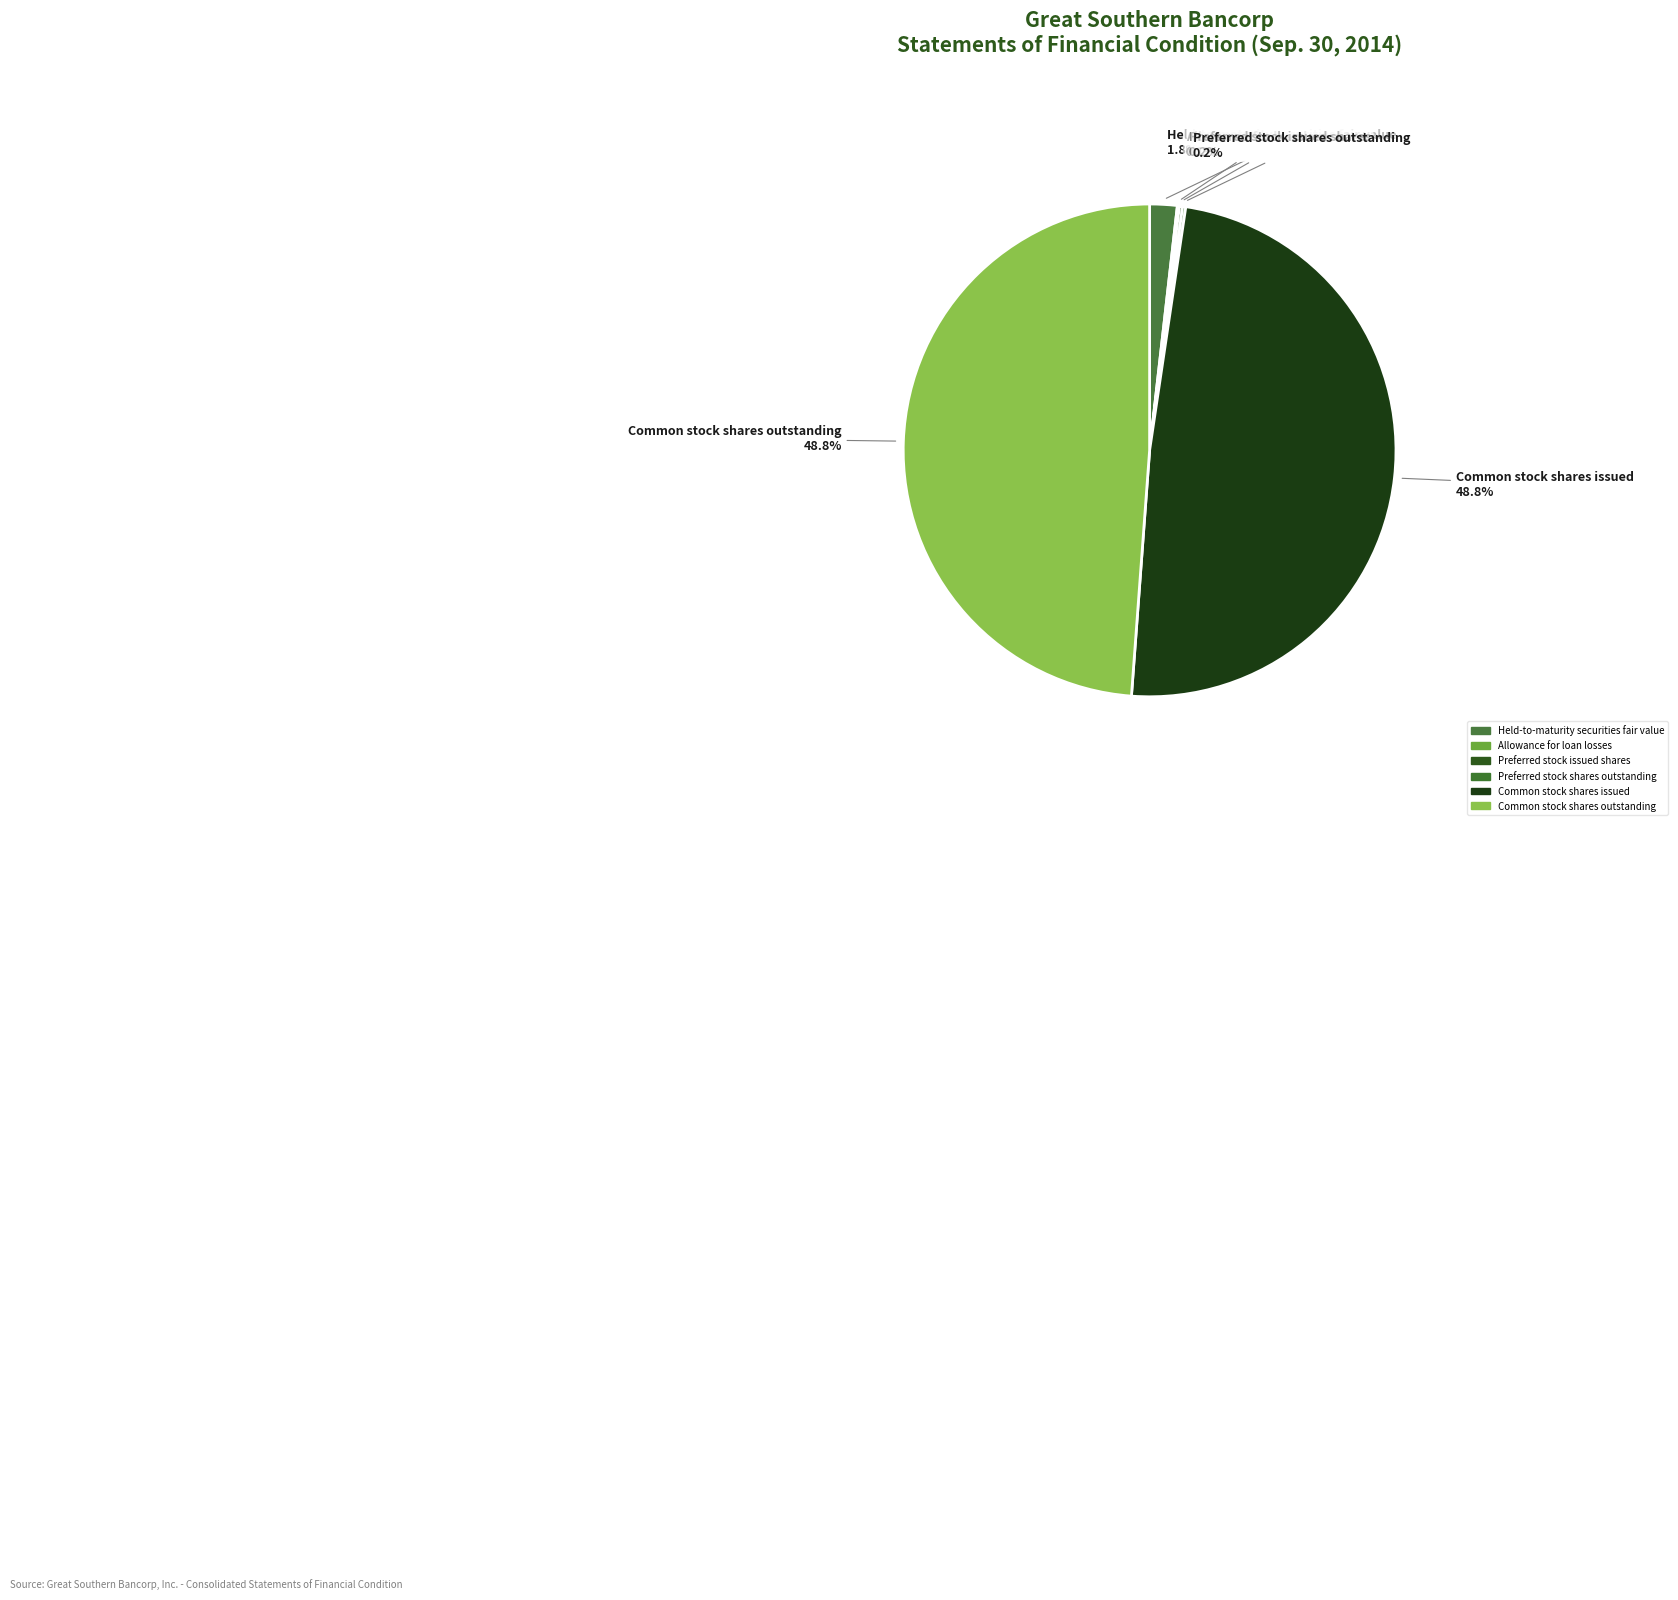

Do Common stock shares issued and Common stock shares outstanding together represent more than half of the pie?

Yes